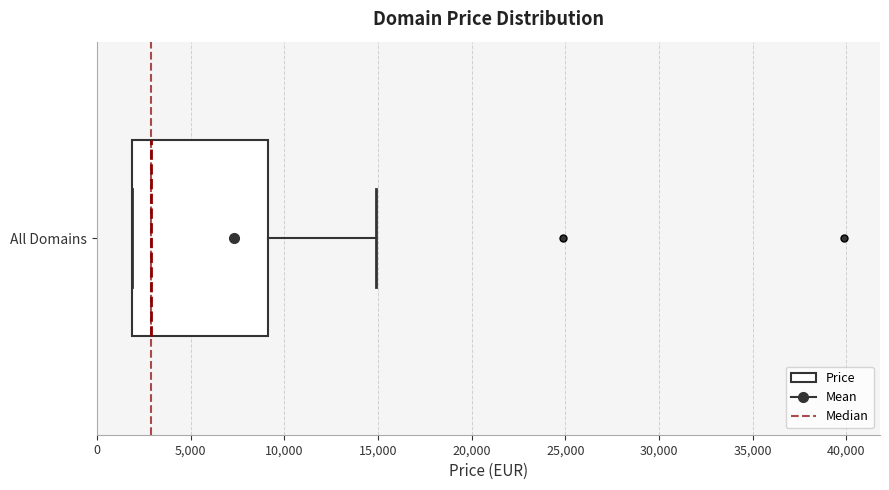

Read this box plot against the x-axis: the position of the median line, the range covered by the box, and the ends of both whiskers. The values are not printed on the chart, so give them approximately, as read against the axis.

median 3000, box 2000 to 9000, whiskers 2000 to 15000